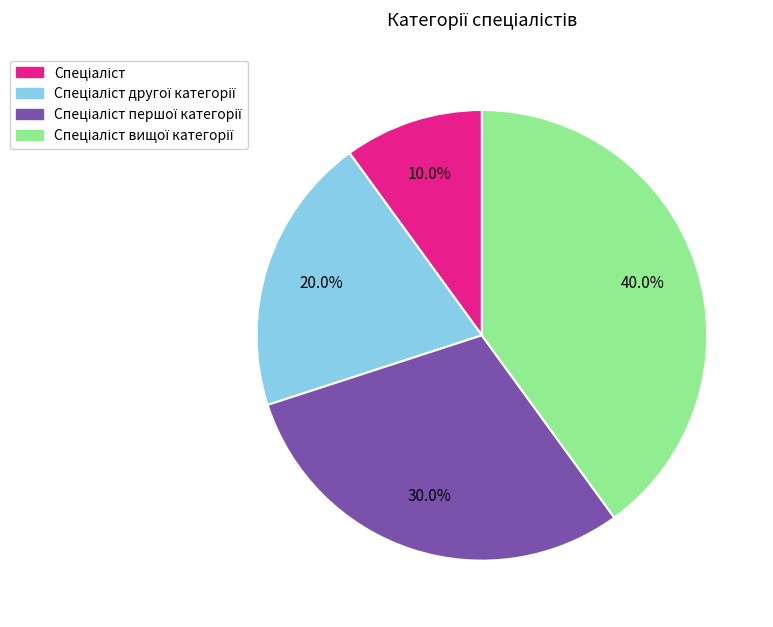

Is there a majority slice in this chart?

No